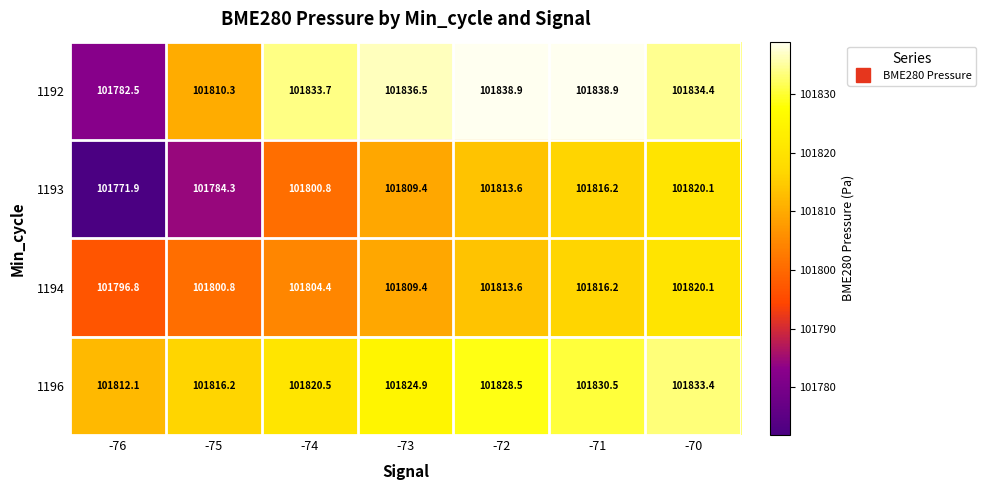

How many values in the 1194 series are below 101809?

3